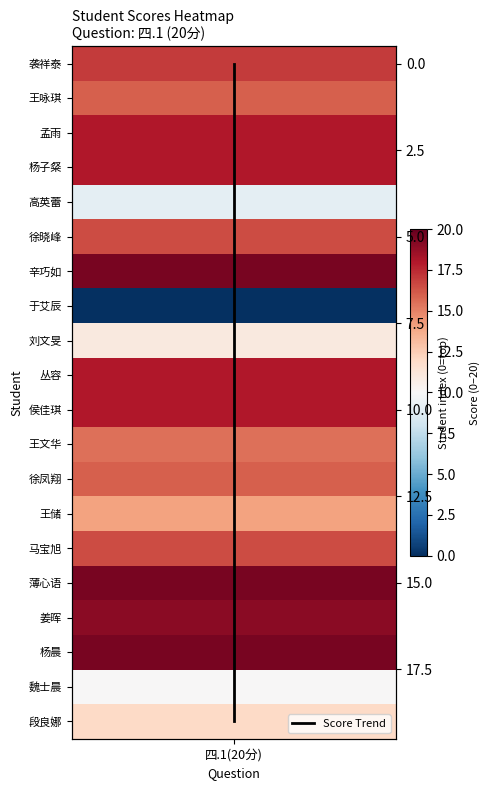

Which has a higher value, 四.1(20分) or 四.1(20分)?

四.1(20分)